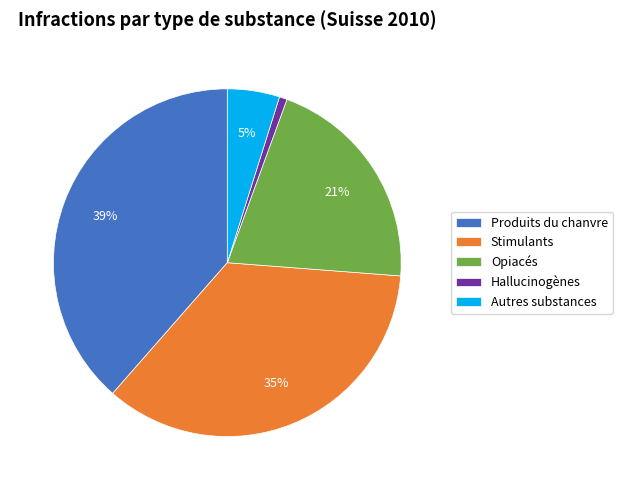

Is the sum of Autres substances and Stimulants greater than half?

No